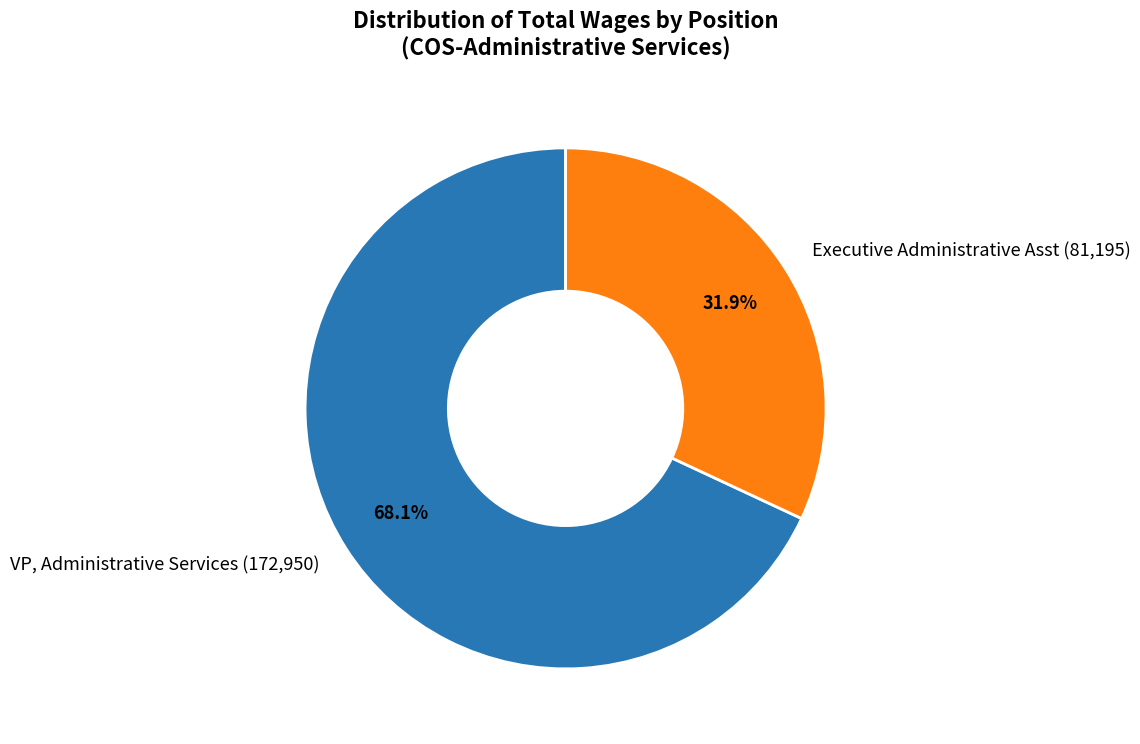

Does Executive Administrative Asst account for over 50% of the chart?

No